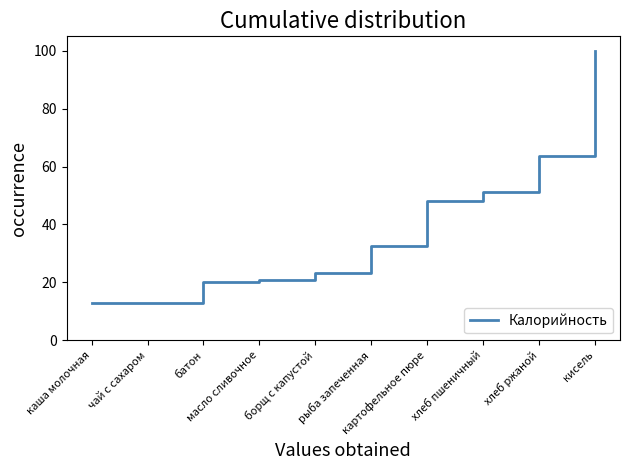

The chart shows a value of 51.2 at хлеб пшеничный. True or false?

True